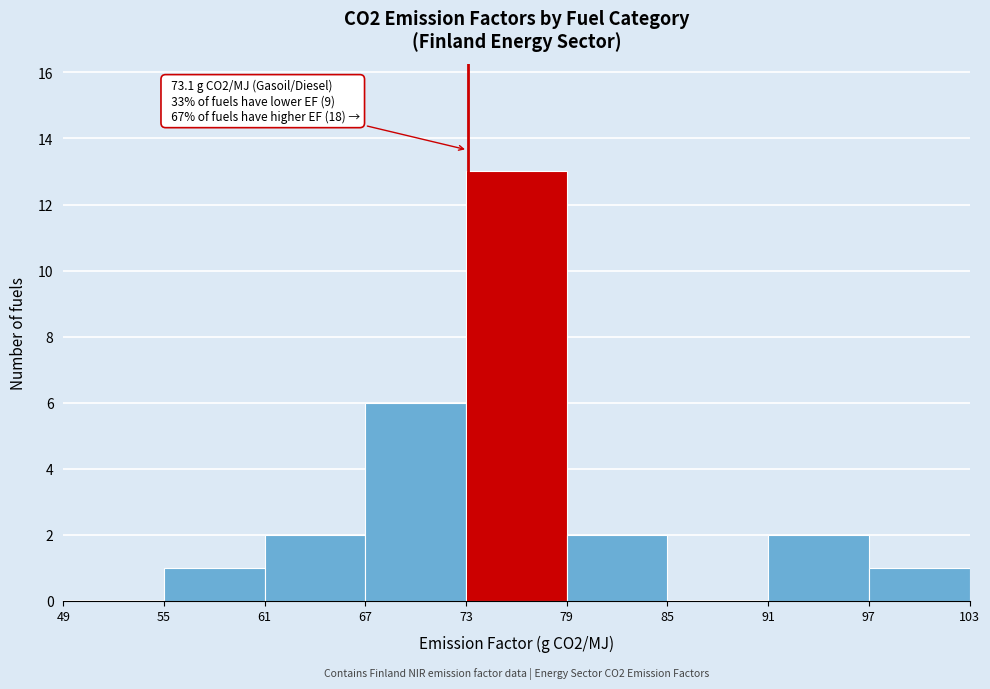

Over which range of the x-axis is the bar tallest?

73 to 79